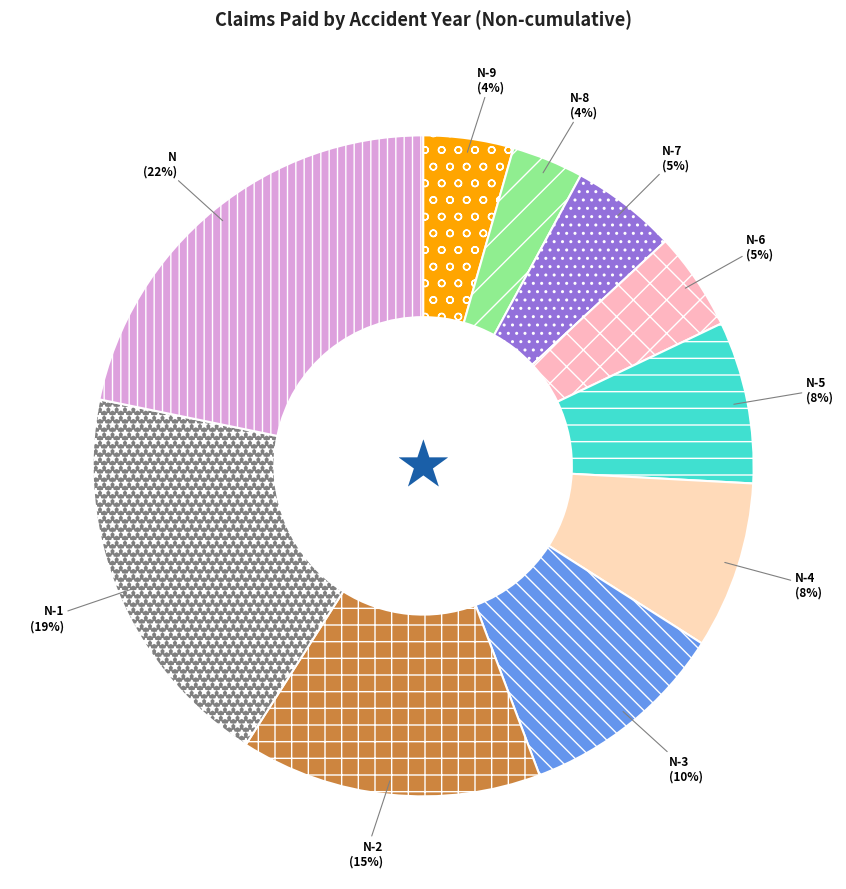

To the nearest percent, what portion does N-6 represent?

5%